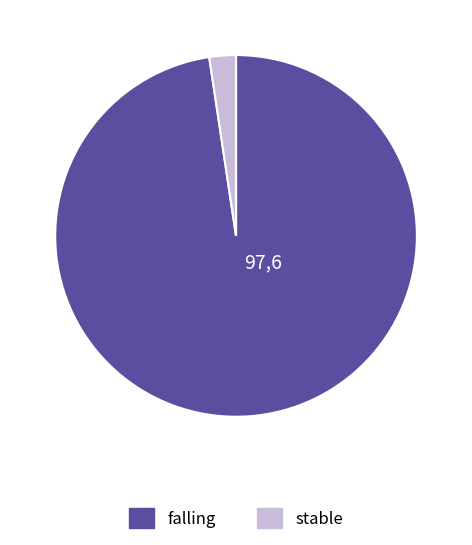

Does falling represent more than half of the total?

Yes